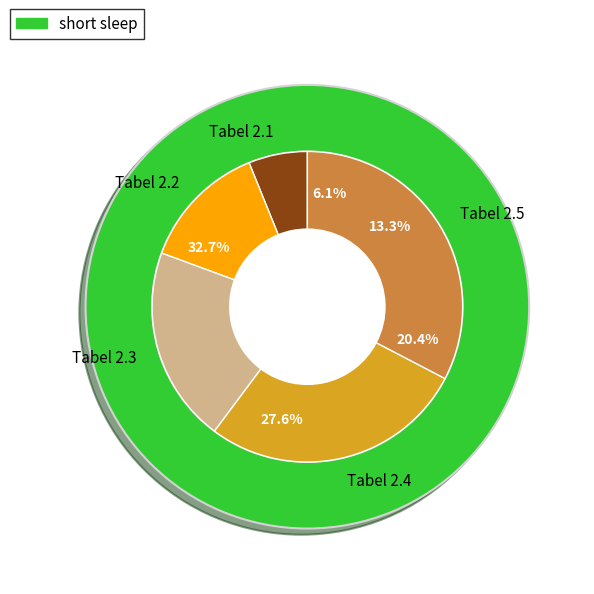

What is the change in value from Tabel 2.1 to Tabel 2.4?

+21